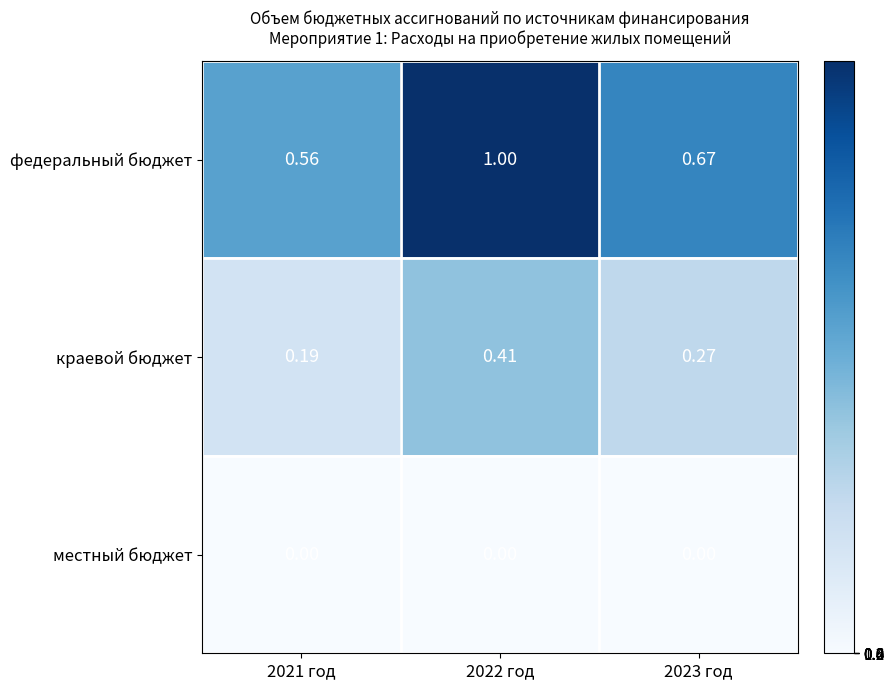

Rank the series at 2023 год from highest to lowest value.

федеральный бюджет, краевой бюджет, местный бюджет